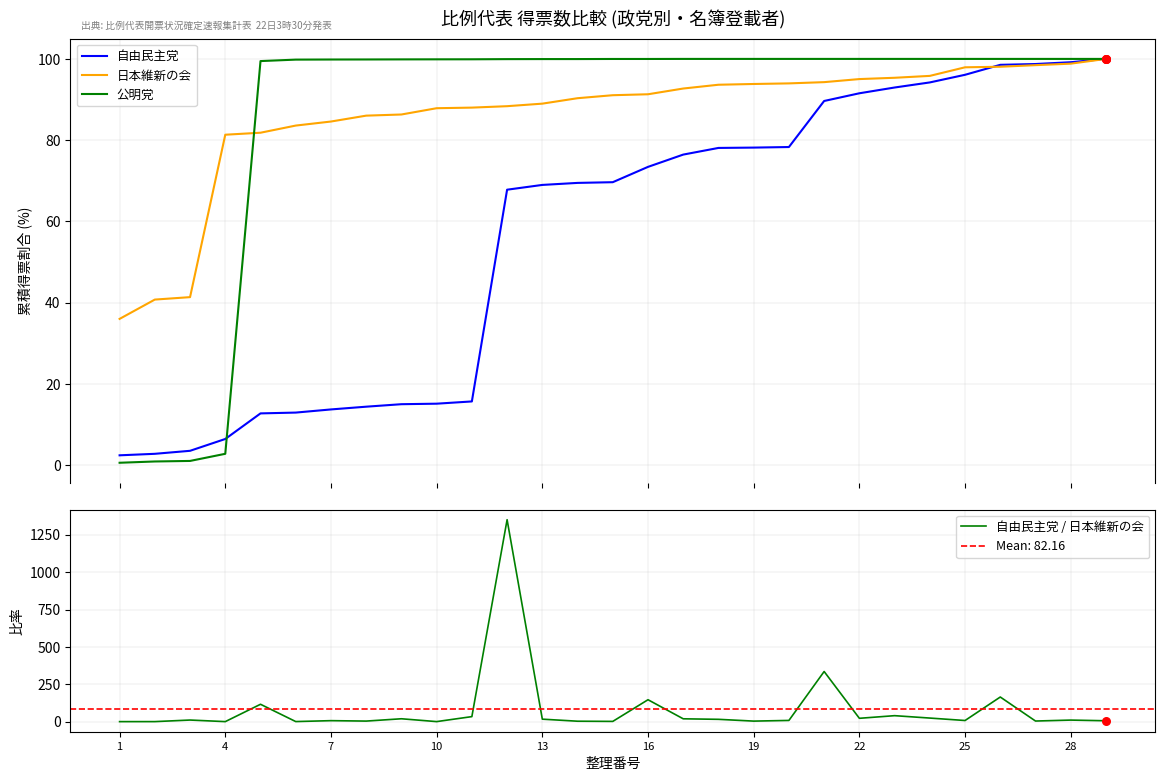

Which series contains the highest Y value?

自由民主党 / 日本維新の会